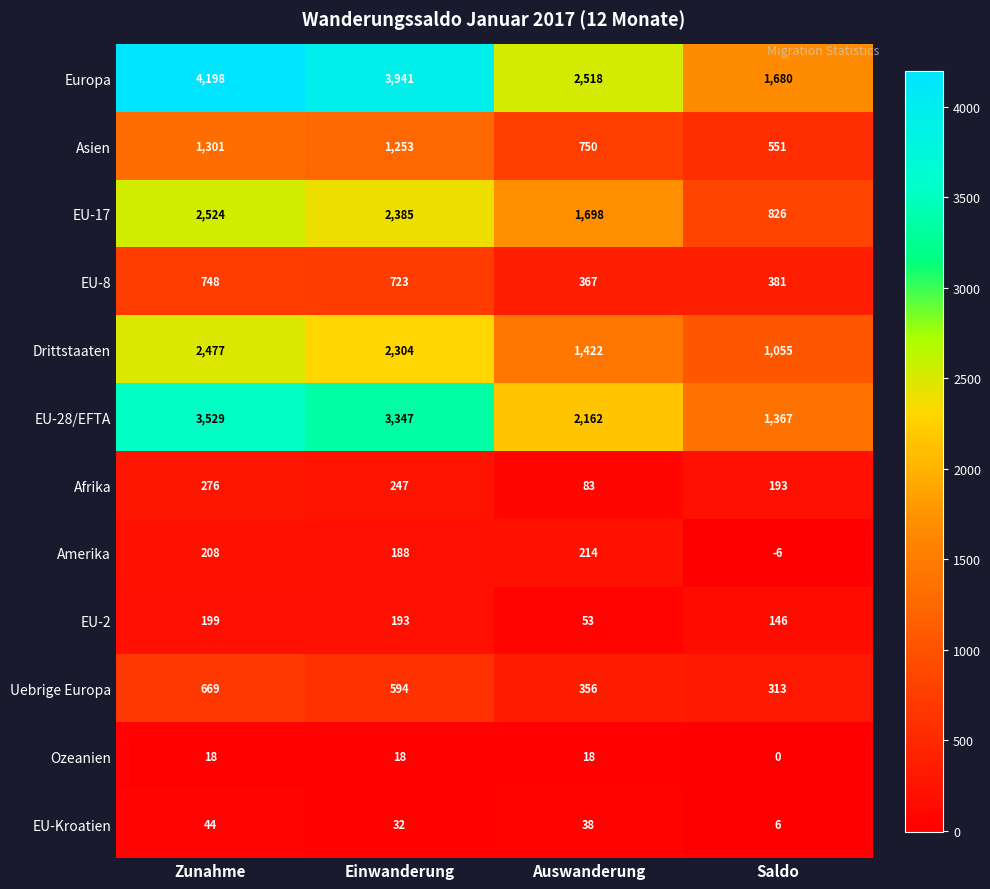

Rank the series by their maximum value, from highest to lowest.

Europa, EU-28/EFTA, EU-17, Drittstaaten, Asien, EU-8, Uebrige Europa, Afrika, Amerika, EU-2, EU-Kroatien, Ozeanien